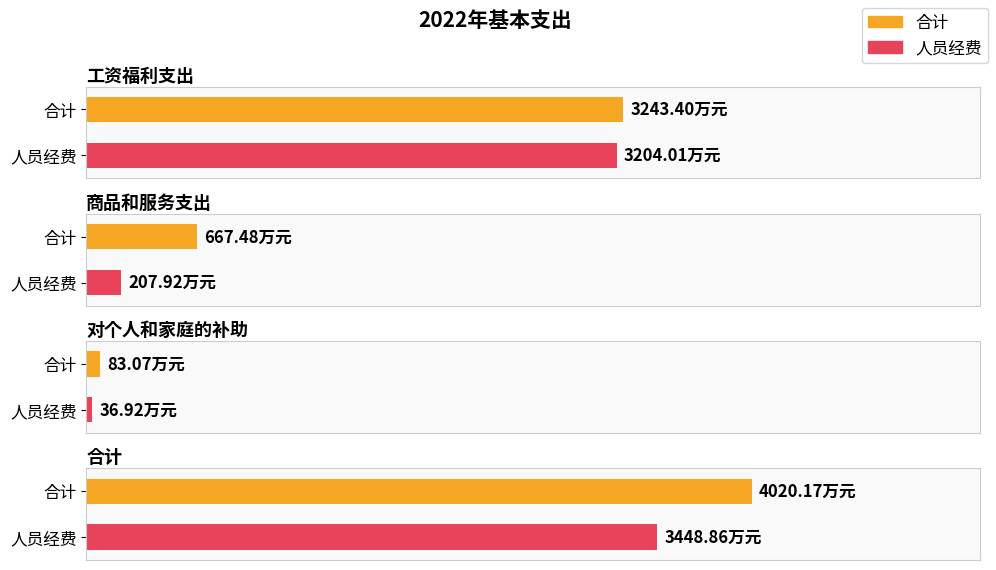

What is the approximate value of 人员经费 at 商品和服务支出?

207.9